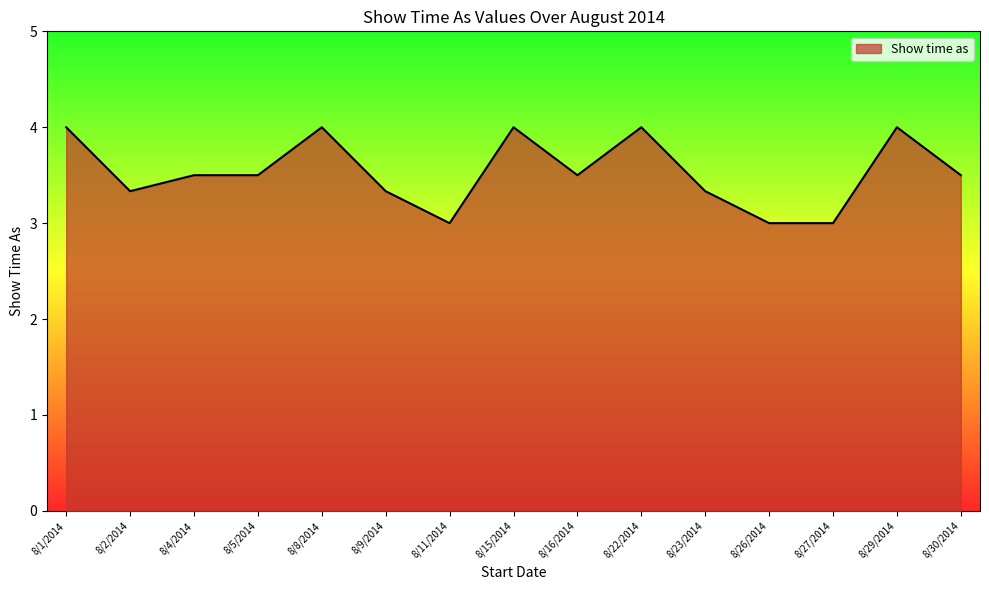

What position from the right is 8/27/2014?

3